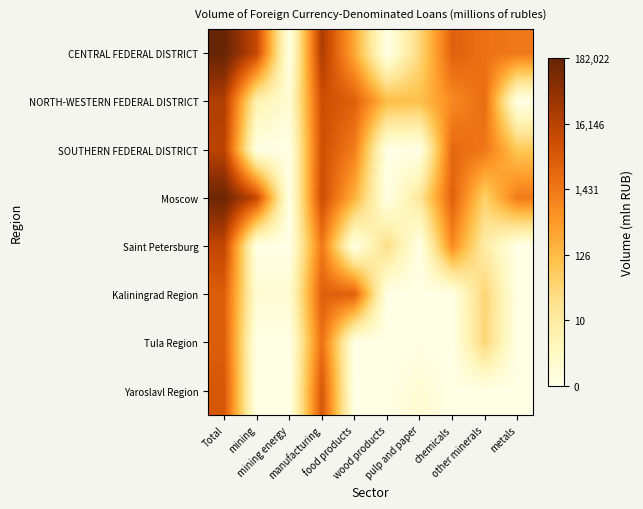

Rank the series at mining from lowest to highest value.

SOUTHERN FEDERAL DISTRICT, Saint Petersburg, Tula Region, Yaroslavl Region, Kaliningrad Region, NORTH-WESTERN FEDERAL DISTRICT, CENTRAL FEDERAL DISTRICT, Moscow